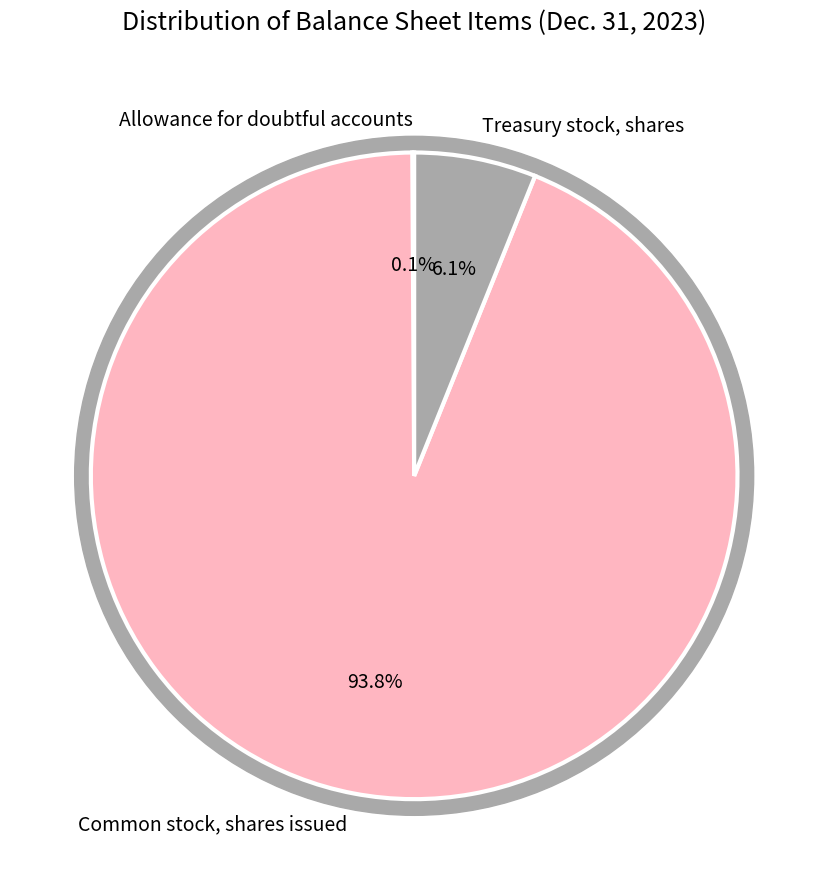

What is the ratio of the value at Treasury stock, shares to the value at Common stock, shares issued?

0.1